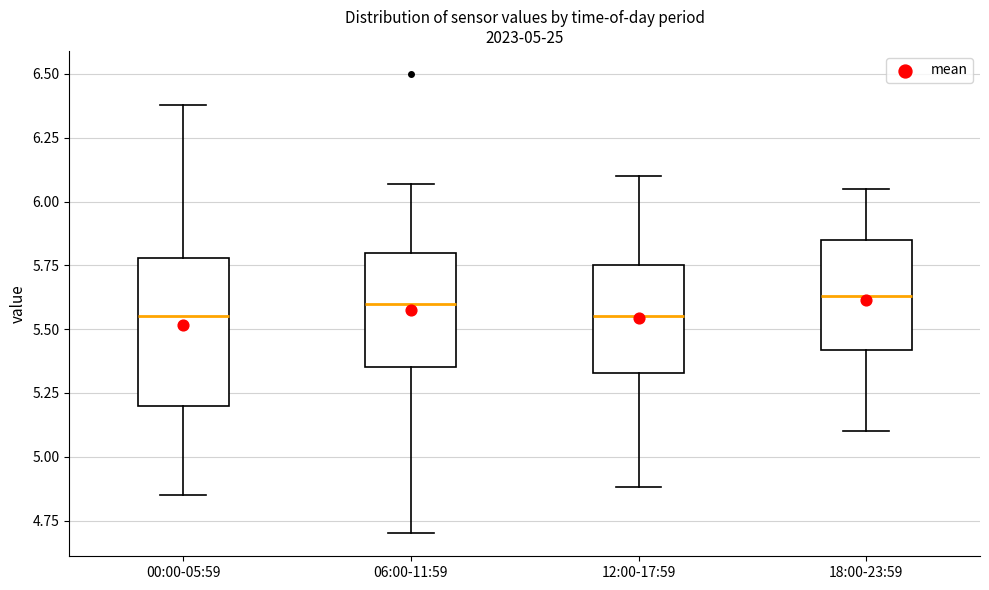

Comparing the boxes themselves (not the whiskers), which one is the tallest?

00:00-05:59